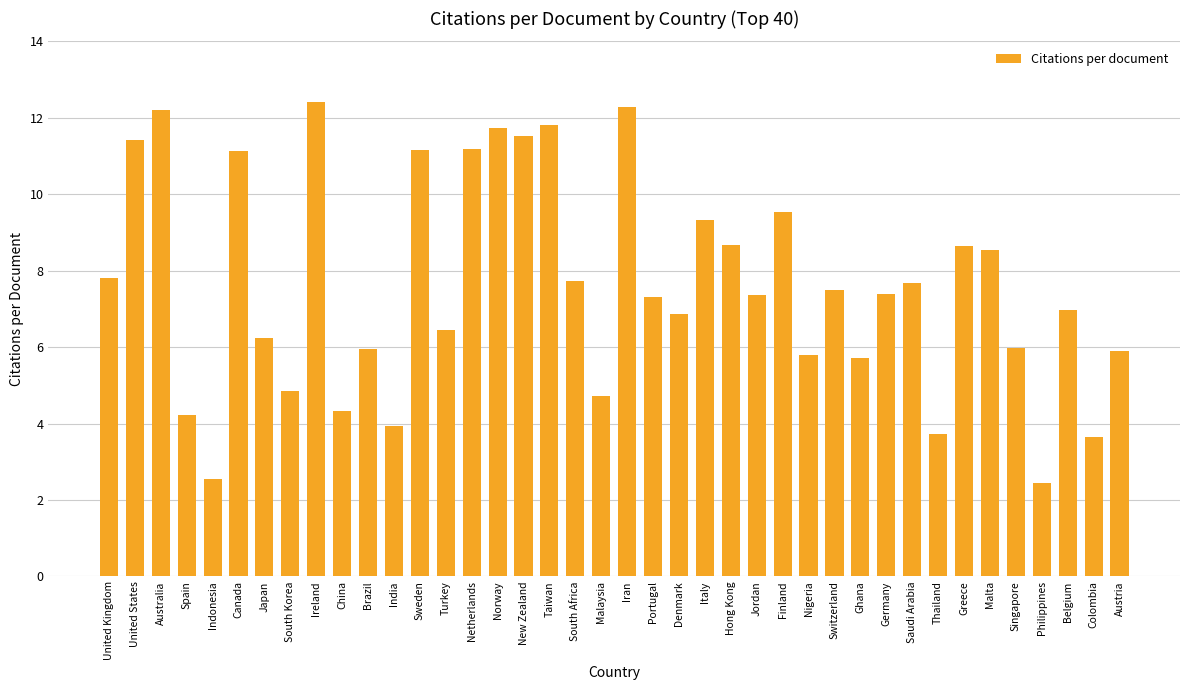

What is the sum of all values?

304.6